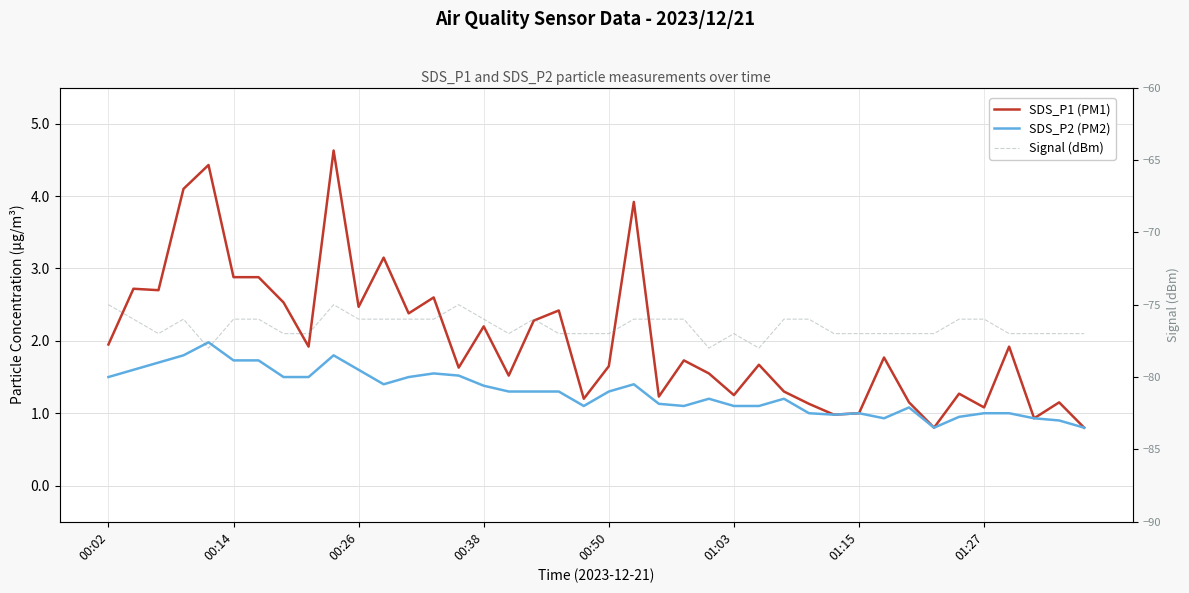

Is it true that Signal (dBm) equals -119.1 at 26?

False